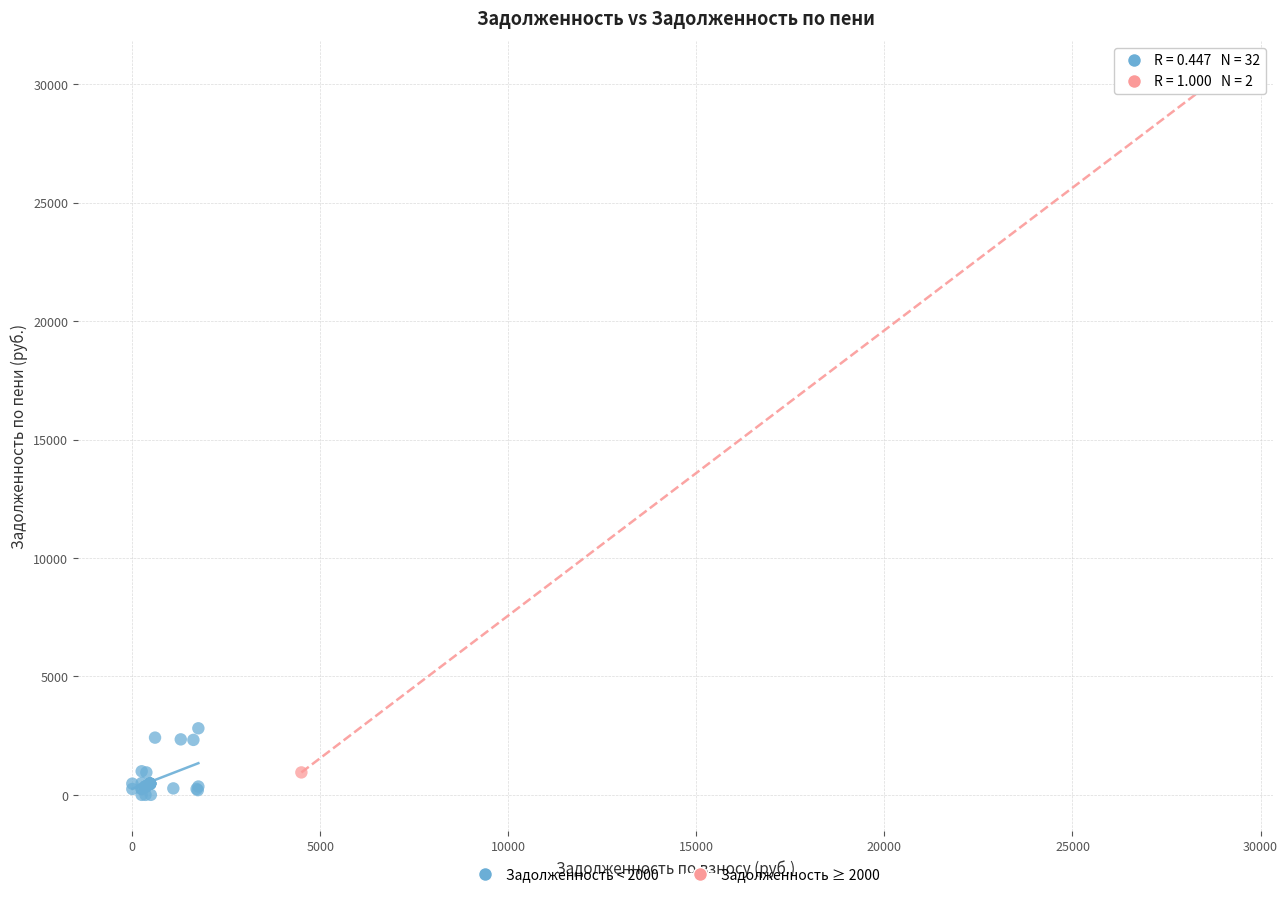

What are all the series names shown in the legend?

Задолженность < 2000, Задолженность ≥ 2000